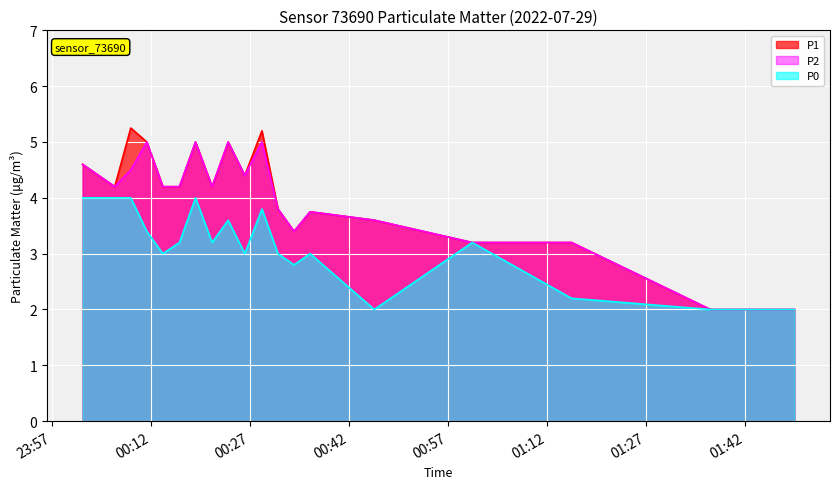

True or false: P2 and P1 intersect in this chart.

False